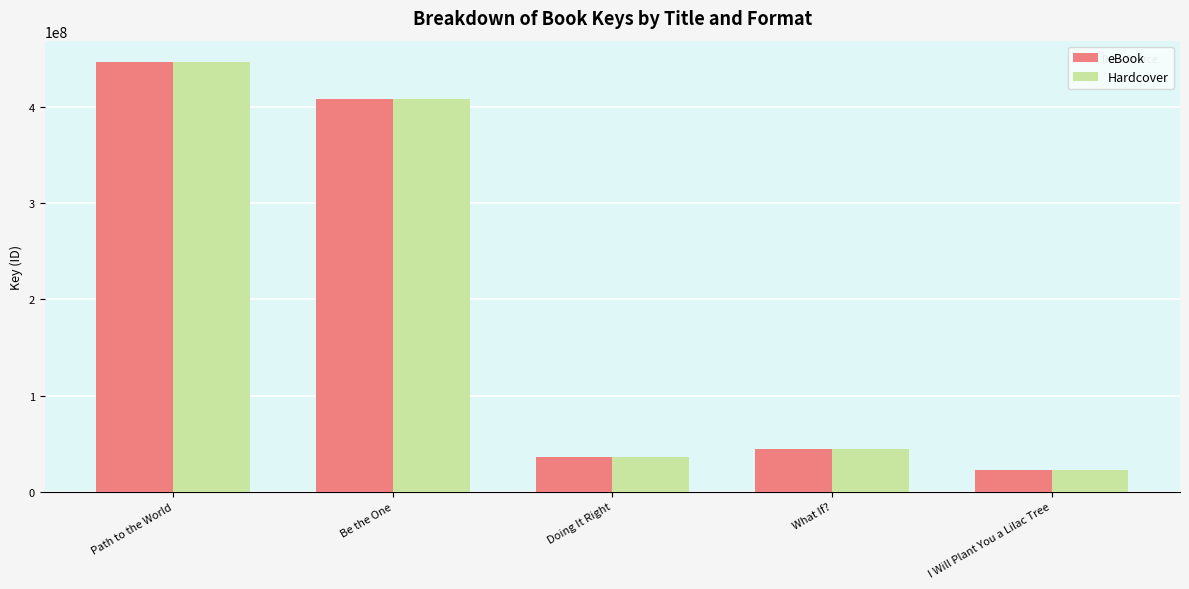

What is the label of the 5th bar from the left?

I Will Plant You a Lilac Tree